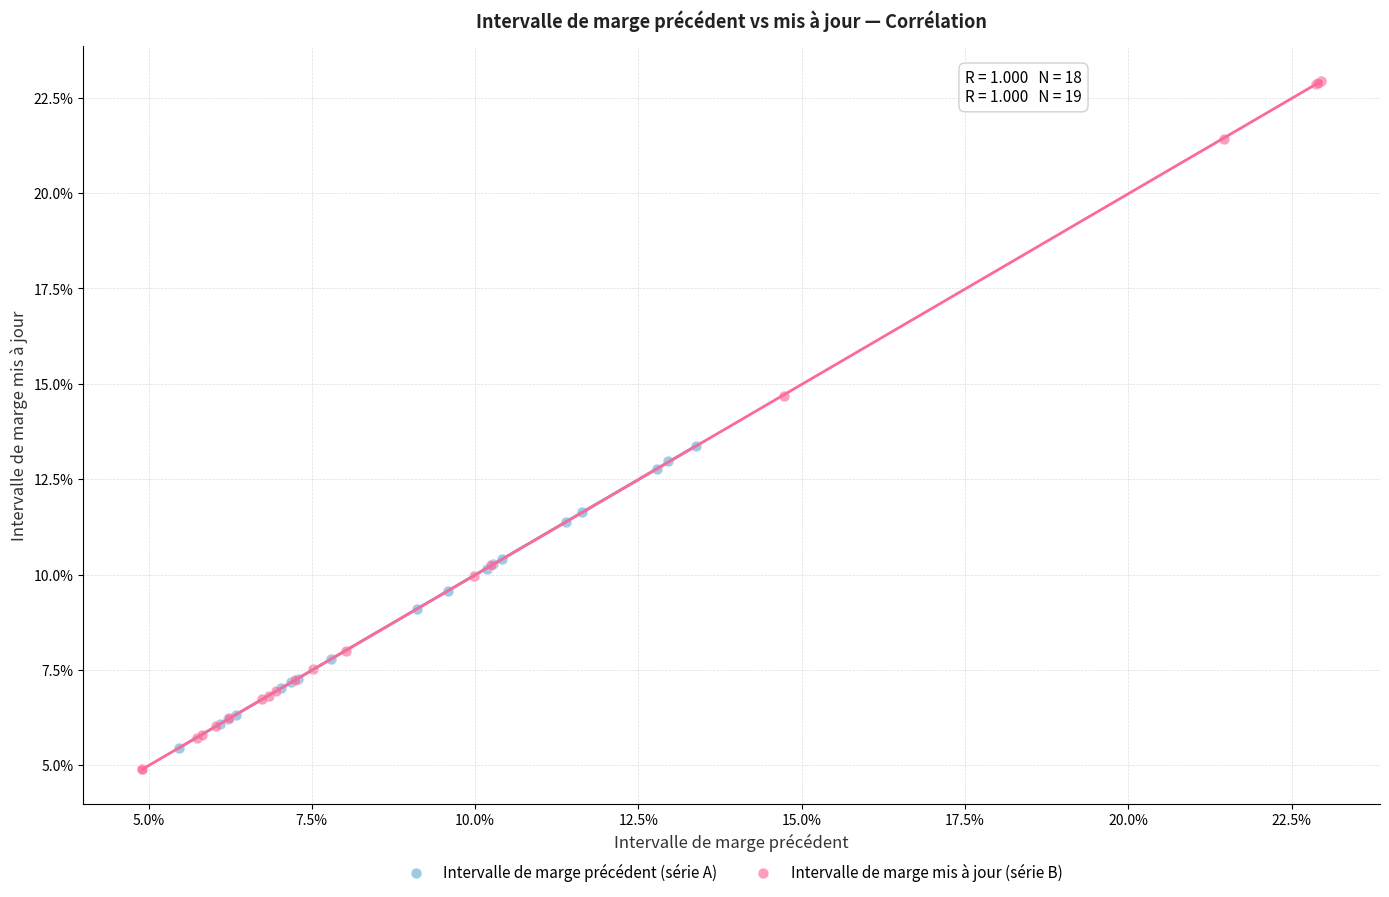

Which series reaches the minimum Y coordinate?

Intervalle de marge mis à jour (série B)